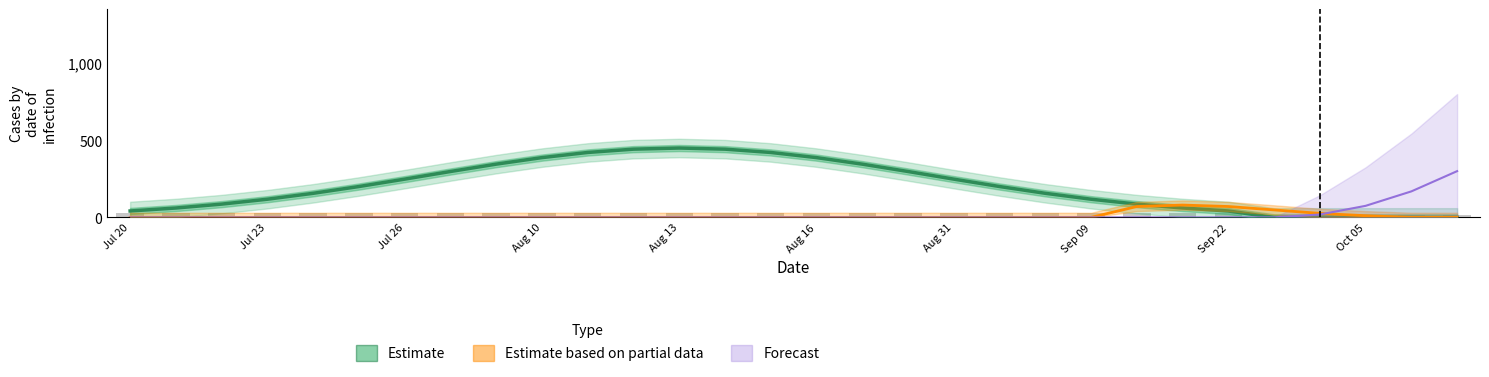

How many positive values does the Estimate series have?

25